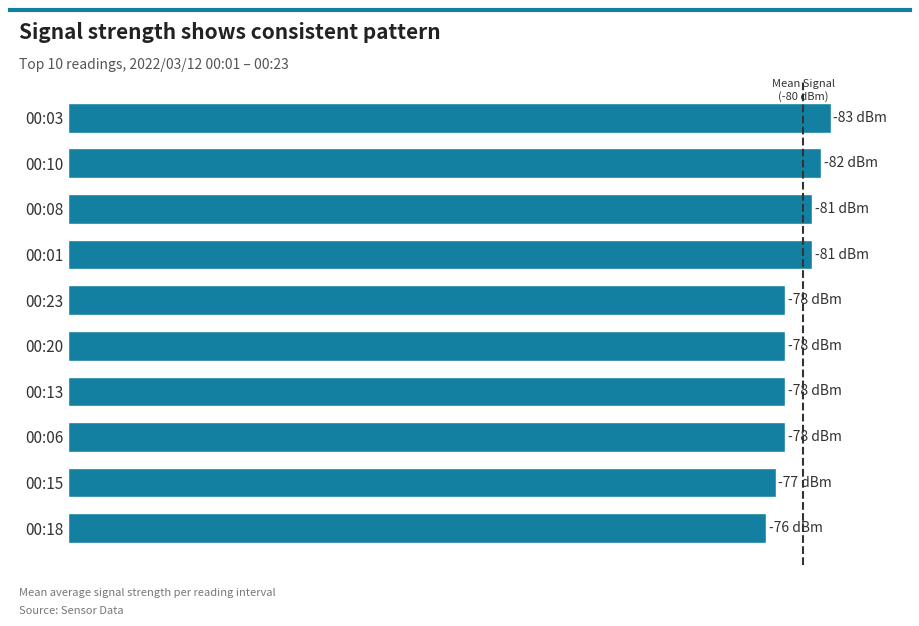

What is the difference between the maximum and second lowest values?

6